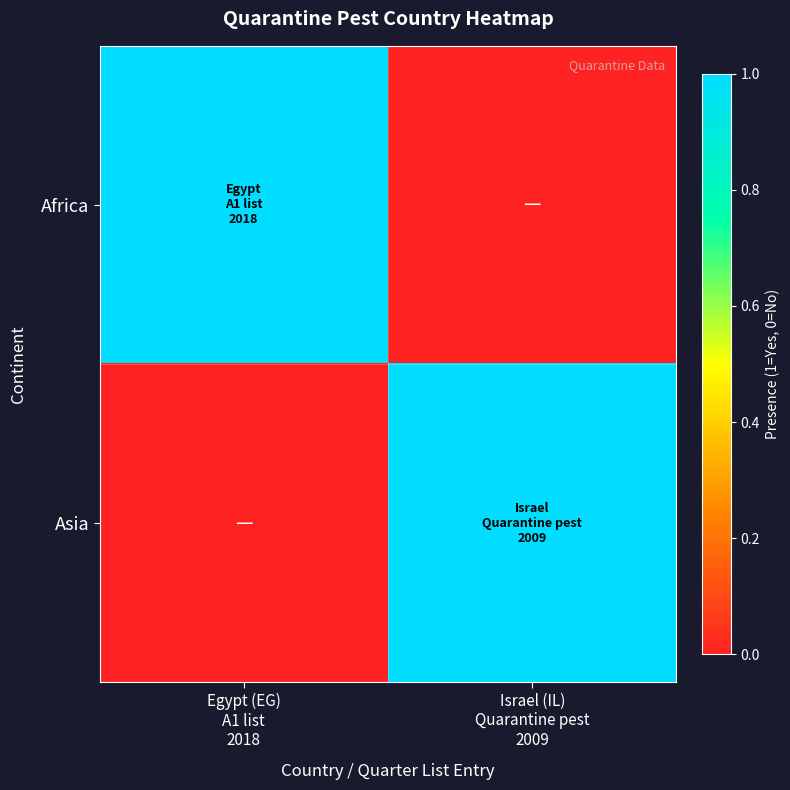

At Israel (IL) Quarantine pest 2009, list the series in order from largest to smallest.

Asia, Africa